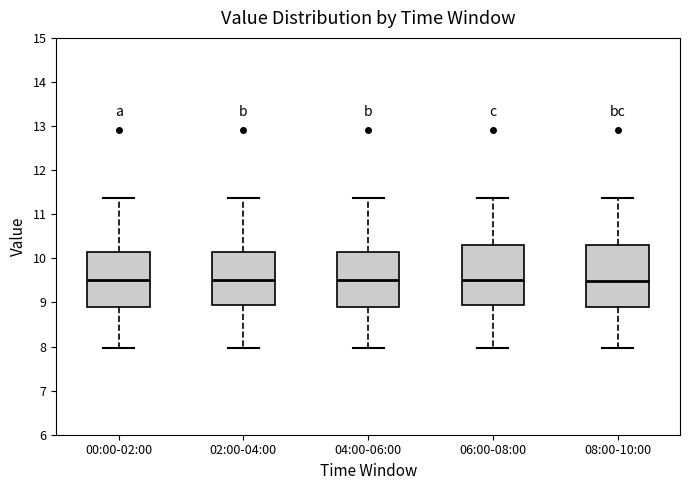

Where does the lower whisker of the box for 08:00-10:00 end on the y-axis? The values are not printed on the chart, so give them approximately, as read against the axis.

8.0